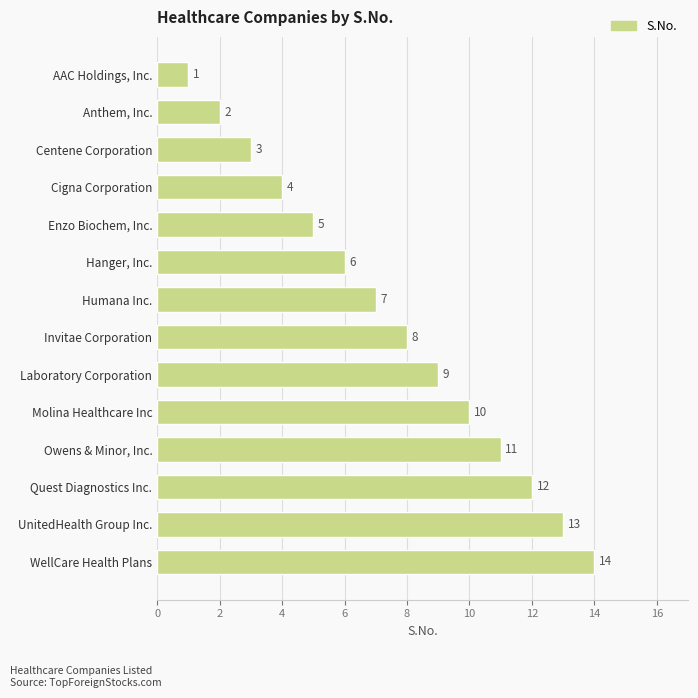

How many data points are less than 8?

7